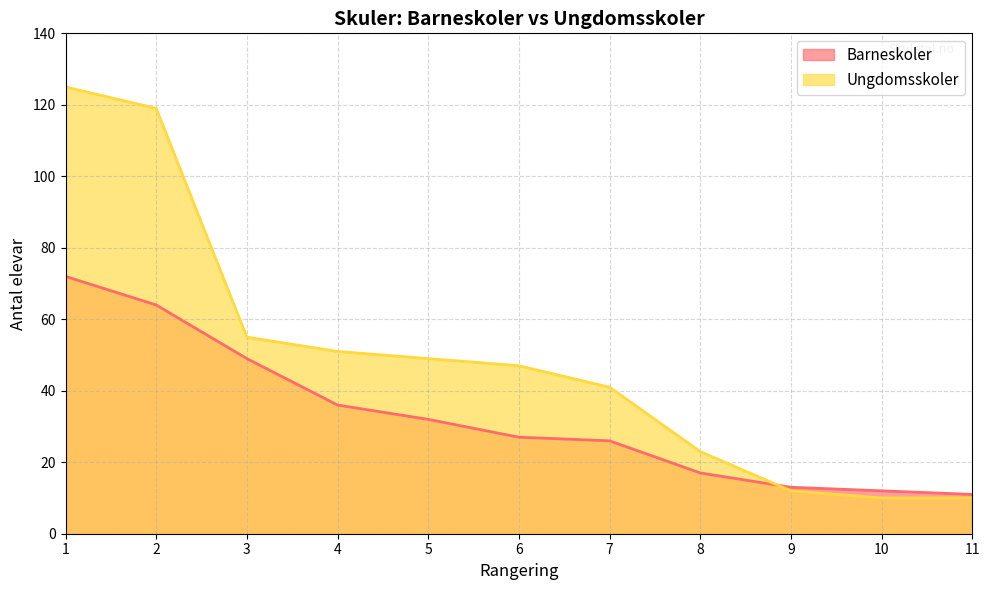

What is the difference between the maximum and minimum values in the Ungdomsskoler series?

115